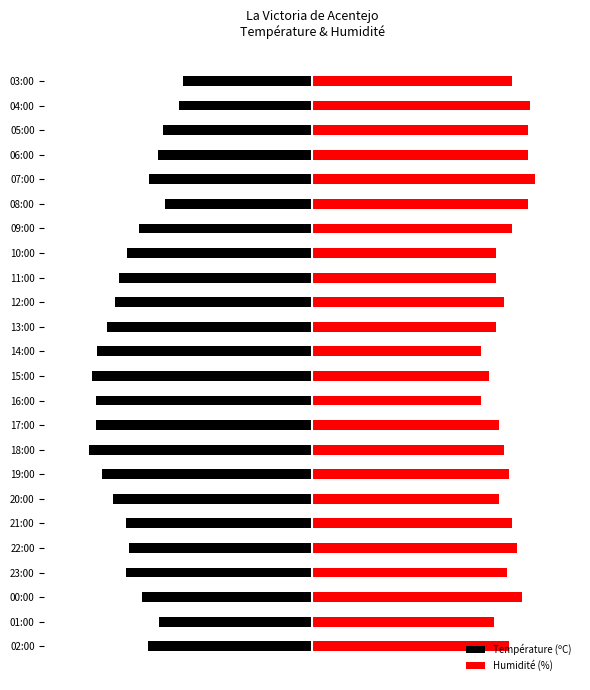

At how many categories does at least one series exceed 0?

24